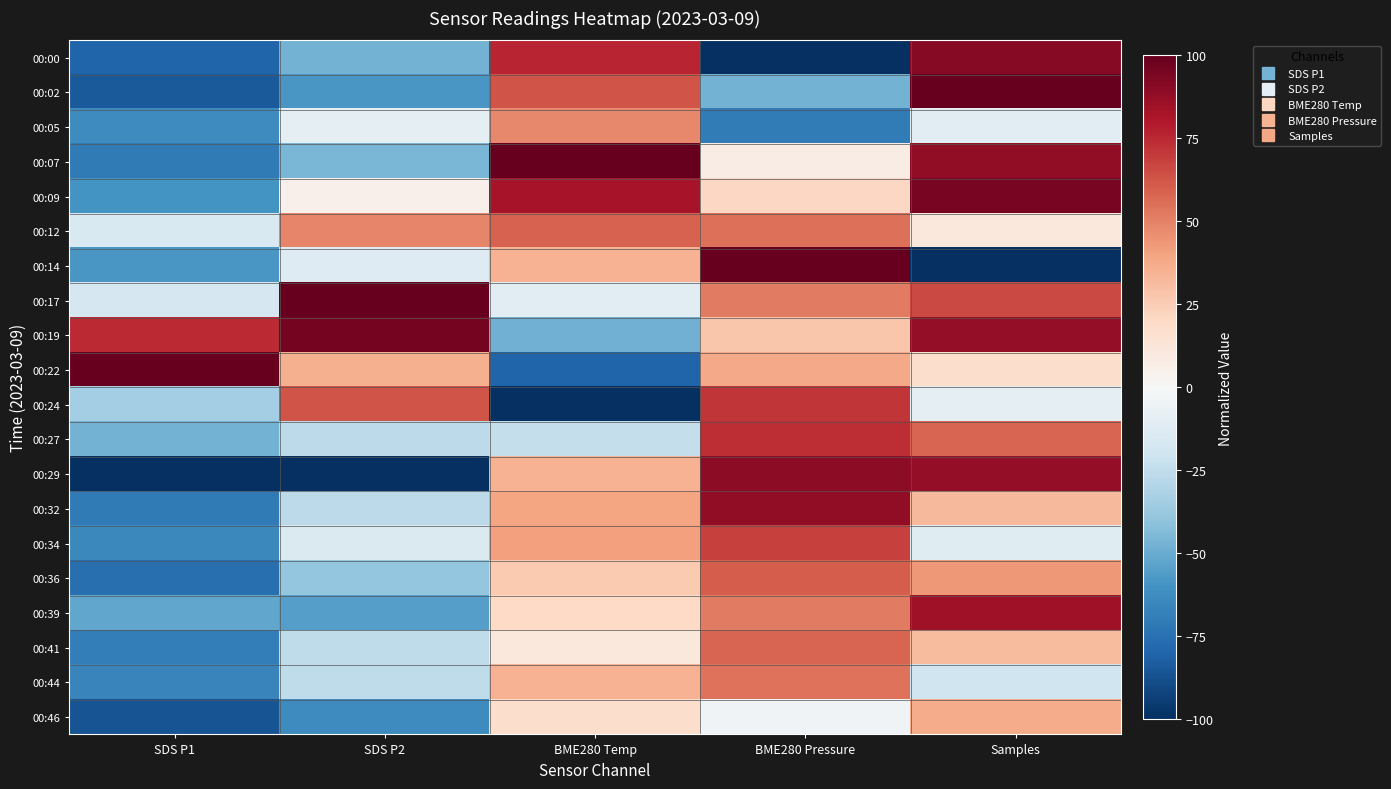

Which has a higher value, BME280 Pressure or SDS P1?

SDS P1